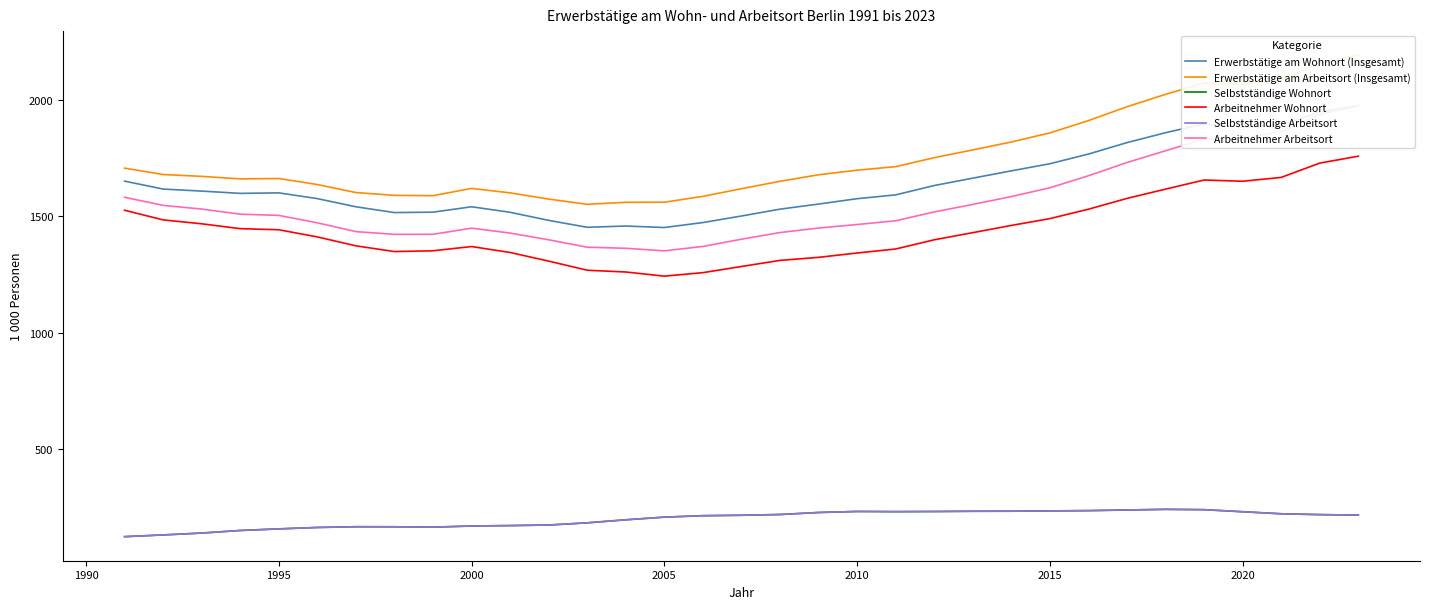

Reading left to right, extract all data points from this chart.

Erwerbstätige am Wohnort (Insgesamt): 1650.3	1616.3	1607.5	1597.8	1599.9	1575.3	1540.2	1515.4	1517.2	1540.3	1516.6	1481.9	1452.2	1457.7	1451.3	1472.5	1500.7	1530.1	1551.9	1575.0	1591.3	1631.4	1663.1	1694.4	1724.9	1766.5	1815.6	1858.1	1895.8	1881.6	1889.3	1947.2	1974.8
Erwerbstätige am Arbeitsort (Insgesamt): 1706.0	1678.6	1670.7	1659.9	1661.6	1635.7	1601.3	1589.2	1587.9	1619.1	1599.9	1573.4	1550.9	1559.5	1559.9	1584.9	1617.8	1649.6	1677.6	1697.3	1712.4	1751.0	1784.2	1818.3	1857.1	1910.0	1969.5	2022.7	2071.7	2066.2	2085.5	2156.2	2190.7
Selbstständige Wohnort: 124.9	132.3	140.3	151.4	158.2	164.3	167.5	167.3	165.7	170.6	172.5	174.8	184.2	197.2	208.7	214.9	216.7	219.9	228.6	233.0	232.2	232.8	233.9	234.1	235.4	236.6	239.4	242.1	240.7	231.8	223.0	219.5	217.5
Arbeitnehmer Wohnort: 1525.3	1484.0	1467.2	1446.3	1441.7	1410.9	1372.7	1348.1	1351.5	1369.7	1344.1	1307.1	1268.0	1260.4	1242.7	1257.6	1284.0	1310.2	1323.3	1342.0	1359.1	1398.6	1429.2	1460.3	1489.5	1529.8	1576.2	1616.0	1655.1	1649.8	1666.3	1727.7	1757.2
Selbstständige Arbeitsort: 124.9	132.3	140.3	151.4	158.2	164.3	167.5	167.3	165.7	170.6	172.5	174.8	184.2	197.2	208.7	214.9	216.7	219.9	228.6	233.0	232.2	232.8	233.9	234.1	235.4	236.6	239.4	242.1	240.7	231.8	223.0	219.5	217.5
Arbeitnehmer Arbeitsort: 1581.1	1546.3	1530.4	1508.5	1503.3	1471.4	1433.7	1421.9	1422.2	1448.5	1427.4	1398.6	1366.7	1362.2	1351.2	1370.1	1401.1	1429.7	1449.0	1464.2	1480.1	1518.2	1550.4	1584.2	1621.7	1673.4	1730.2	1780.6	1831.0	1834.4	1862.5	1936.7	1973.2